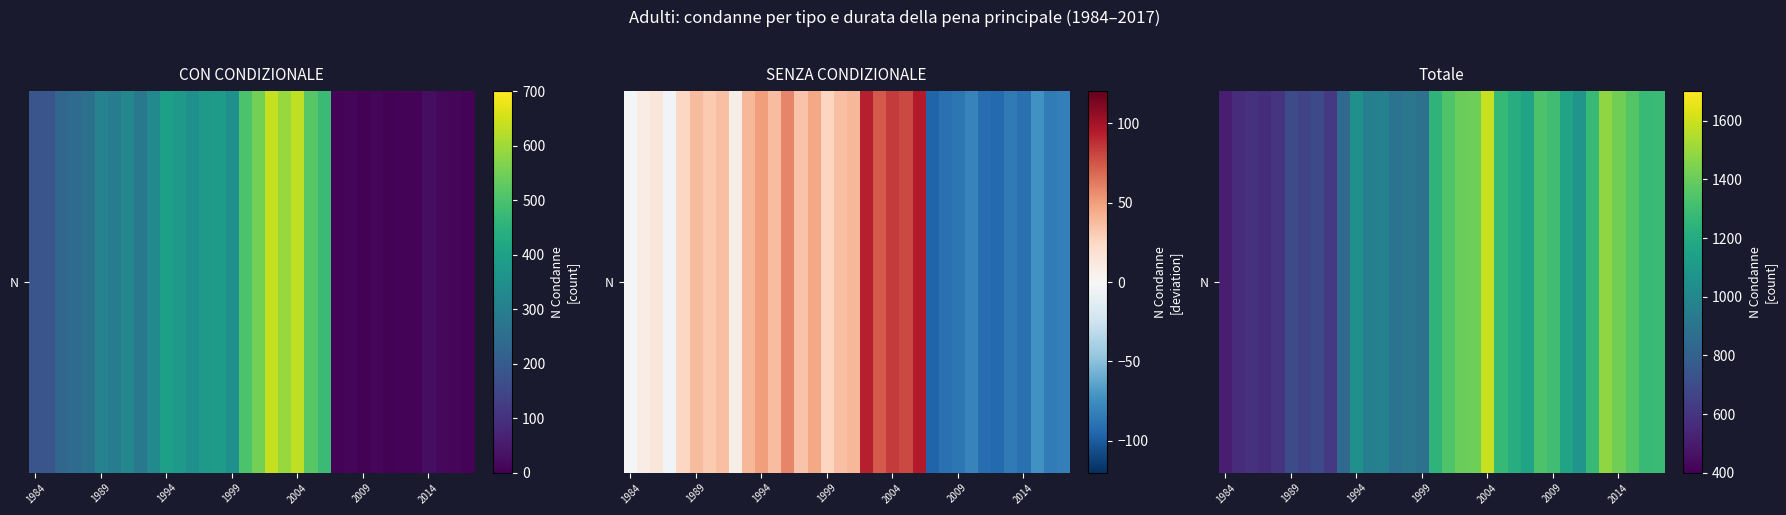

Which has a higher value, 26 or 29?

29